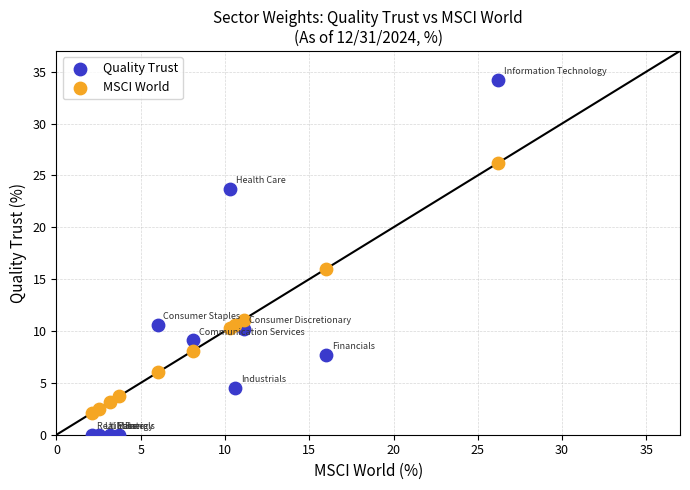

Across all series, what Y value is closest to 17?

16.0